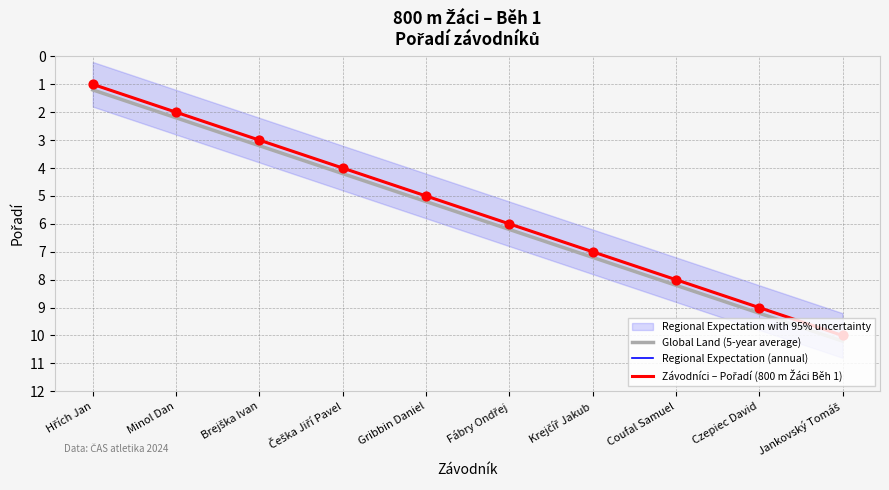

Which series has the largest total across all categories?

Global Land (5-year average)